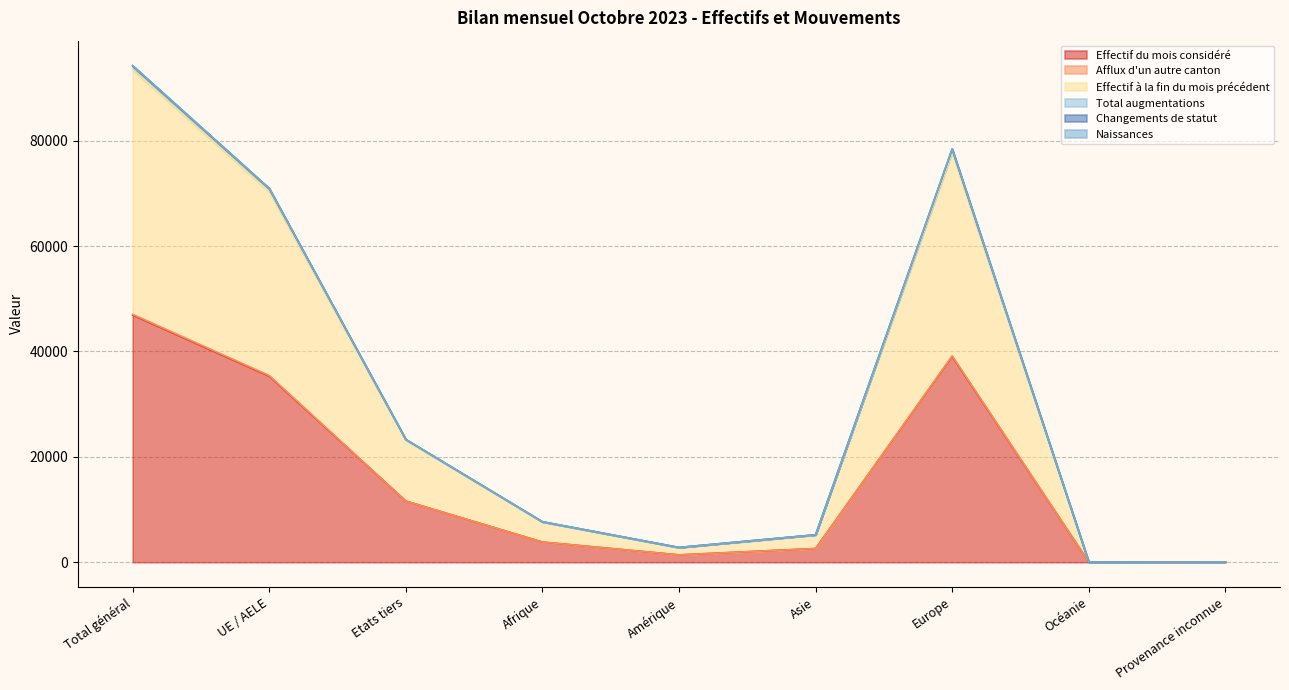

Is it true that Effectif du mois considéré equals 1520 at Asie?

False